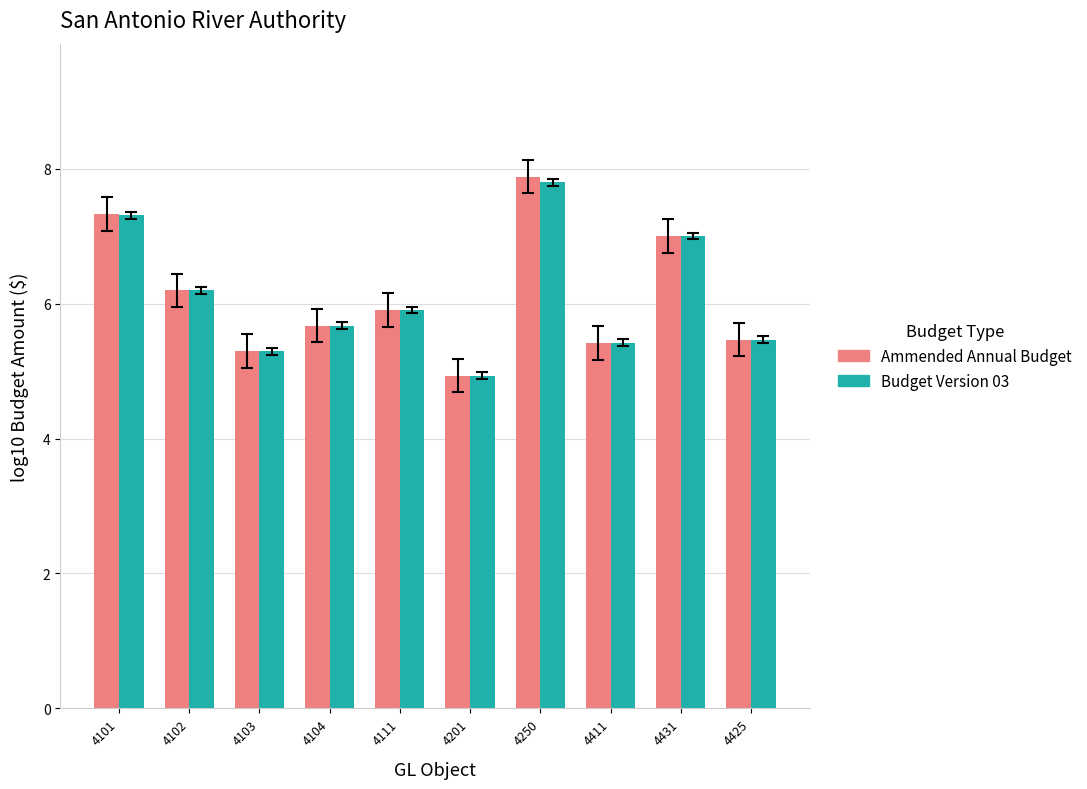

Which category has the lowest value across all series?

4201